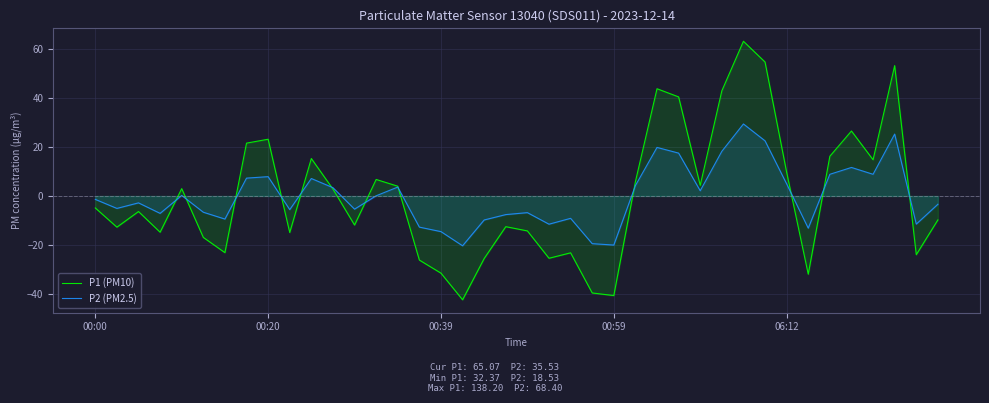

Reading left to right, transcribe all the data shown in this chart.

P1 (PM10): -4.9	-12.8	-6.4	-14.8	3.0	-17.0	-23.2	21.6	23.2	-15.0	15.3	2.8	-11.9	6.8	4.0	-26.2	-31.6	-42.5	-25.6	-12.6	-14.3	-25.5	-23.3	-39.7	-40.8	5.9	43.9	40.6	4.4	43.0	63.3	54.8	9.7	-32.0	16.3	26.6	14.8	53.4	-24.0	-9.8
P2 (PM2.5): -1.4	-5.1	-2.8	-7.1	0.2	-6.6	-9.4	7.3	7.9	-5.6	7.2	3.4	-5.4	0.1	3.7	-12.7	-14.6	-20.4	-9.8	-7.6	-6.8	-11.5	-9.1	-19.5	-20.1	4.3	19.9	17.6	2.2	18.3	29.5	22.6	5.0	-13.2	8.9	11.7	8.9	25.4	-11.5	-3.4